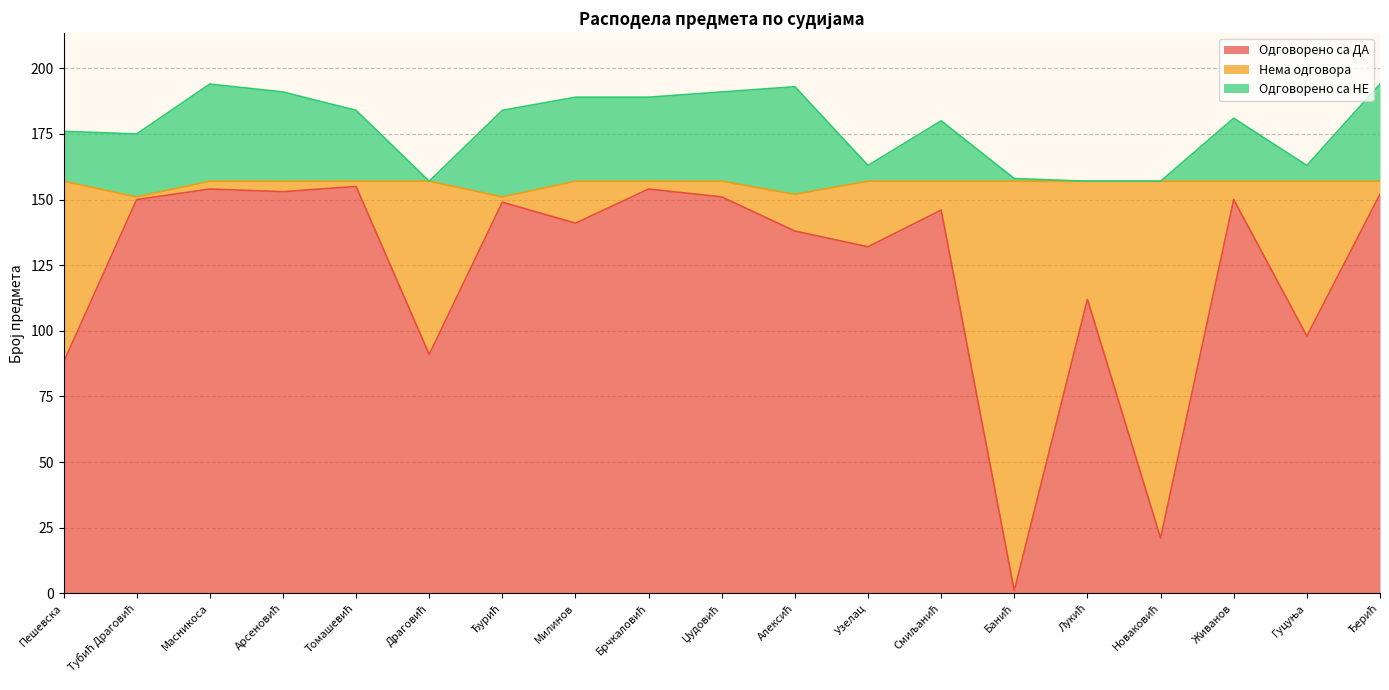

Which has a higher value, Пешевска or Банић?

Пешевска